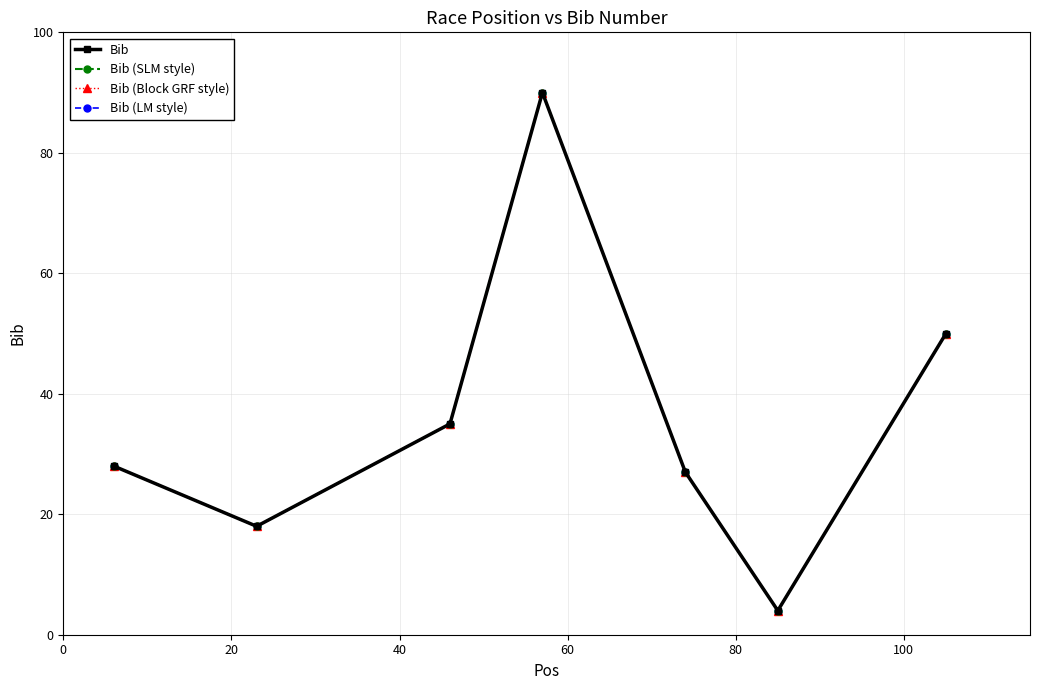

Is this an area chart (filled region under the line)?

No